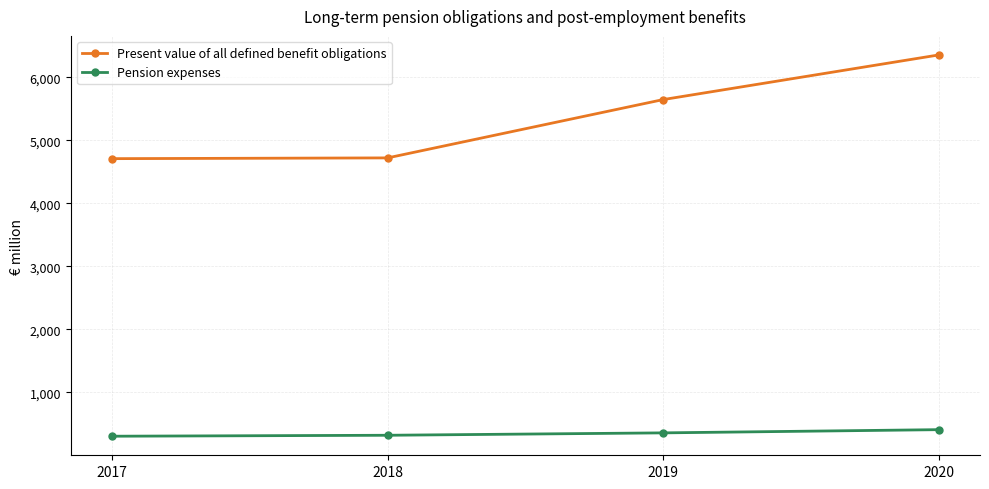

What is the maximum value for Pension expenses?

408